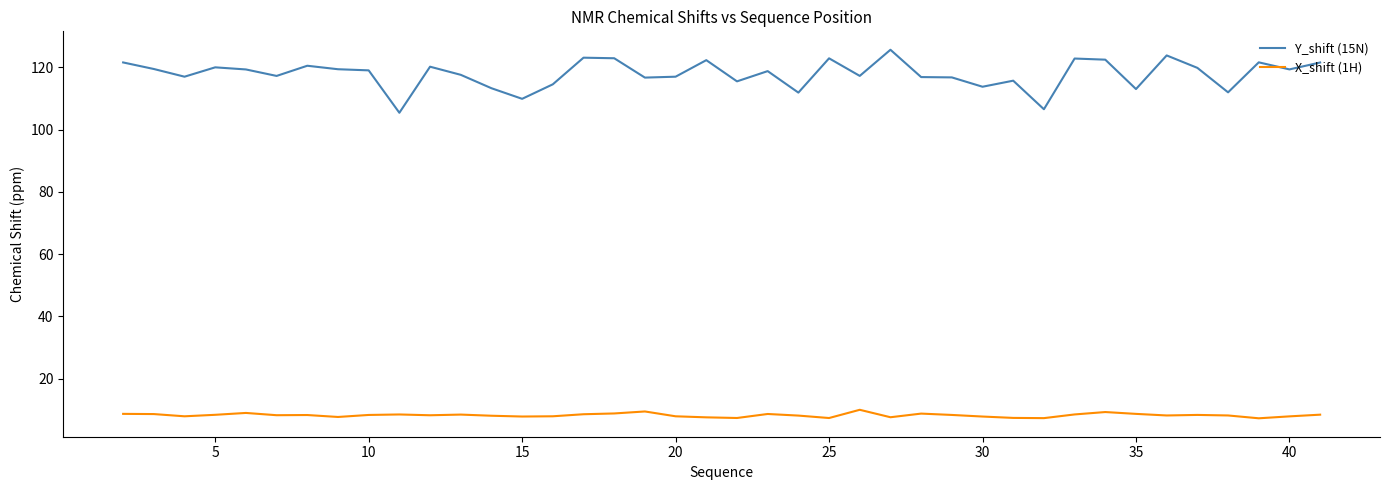

Which series has the largest range (max minus min)?

Y_shift (15N)